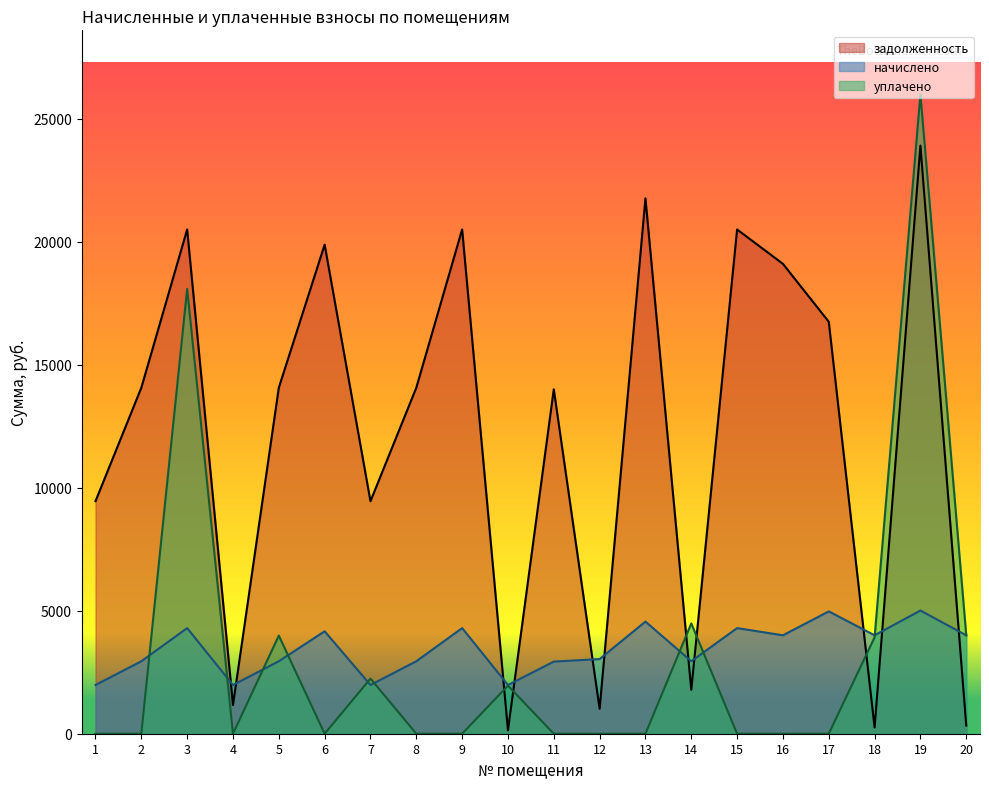

List the labels in order of уплачено value, largest first.

19, 3, 14, 20, 5, 18, 7, 10, 1, 2, 4, 6, 8, 9, 11, 12, 13, 15, 16, 17